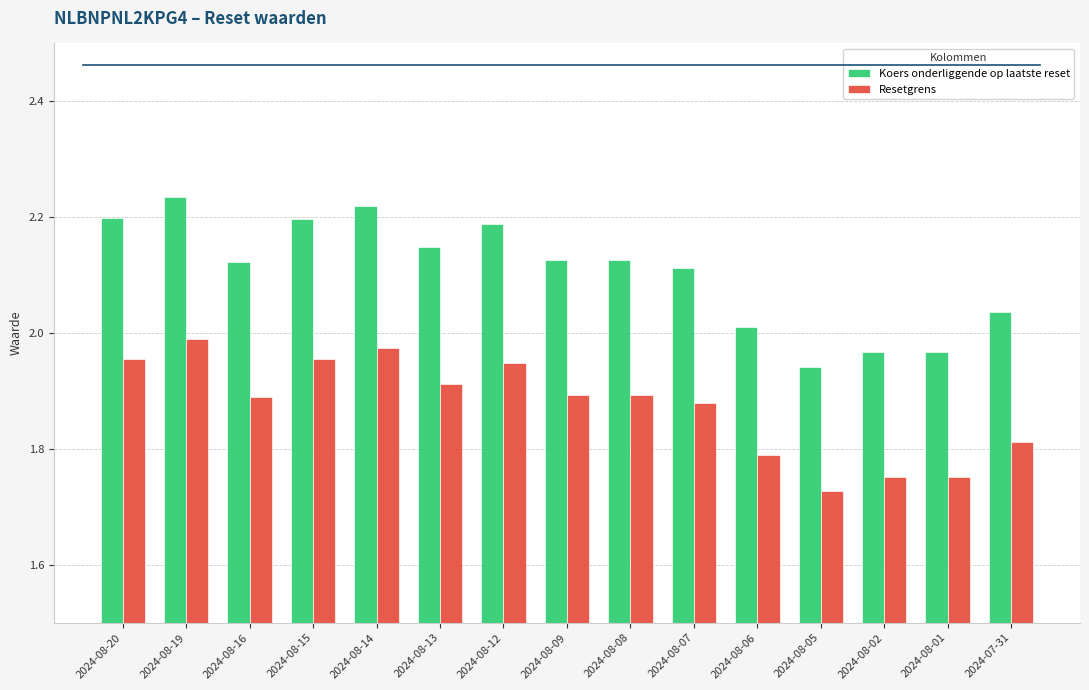

What position from the left is 2024-08-14?

5